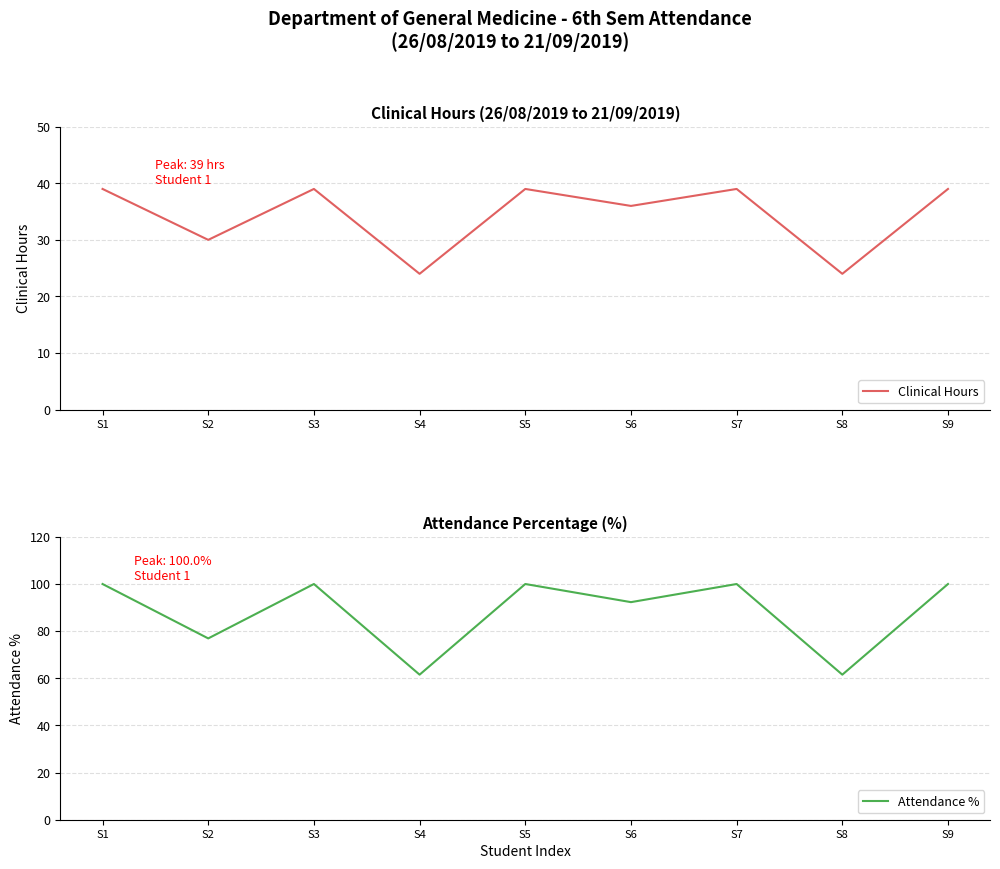

Which series has the largest total across all categories?

Attendance %